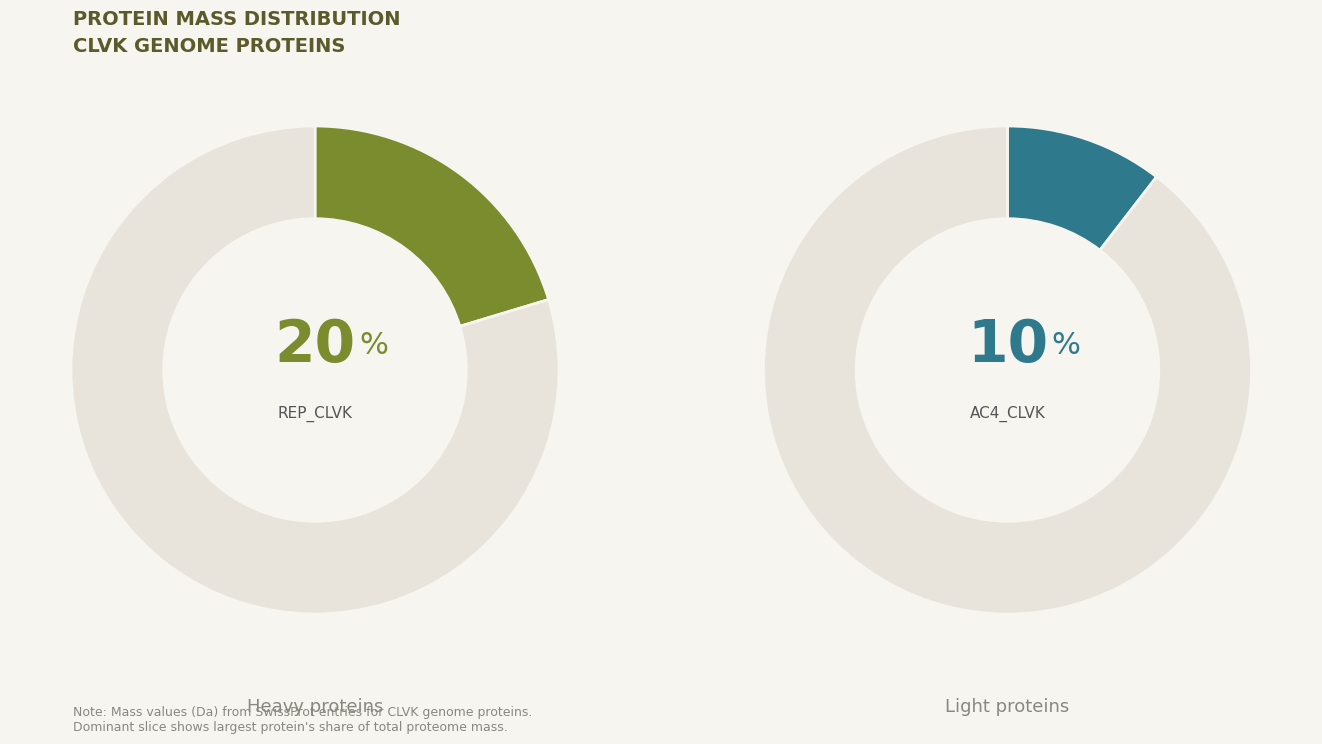

What is the largest slice in the pie chart?

REP_CLVK